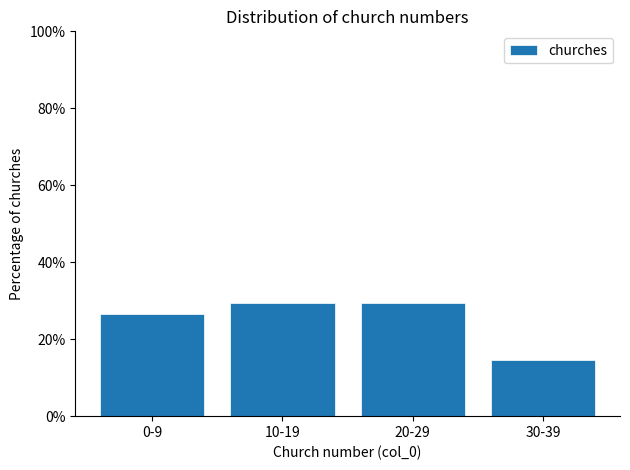

Reading left to right, extract all data points from this chart.

0-9=26.5	10-19=29.4	20-29=29.4	30-39=14.7